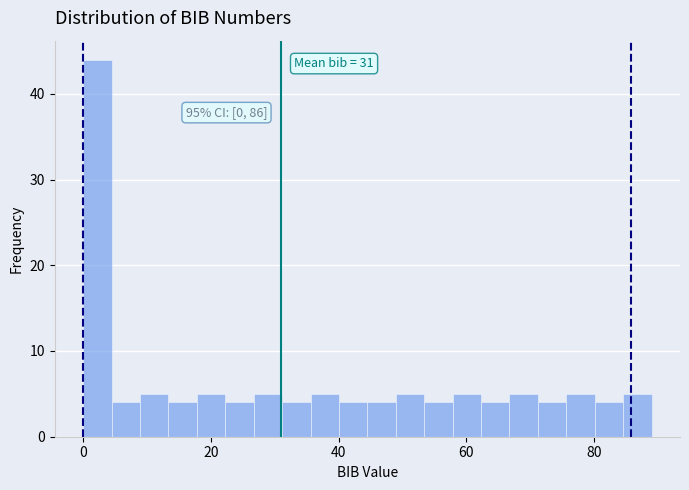

Read against the x-axis, roughly where is the centre of the tallest bar?

2